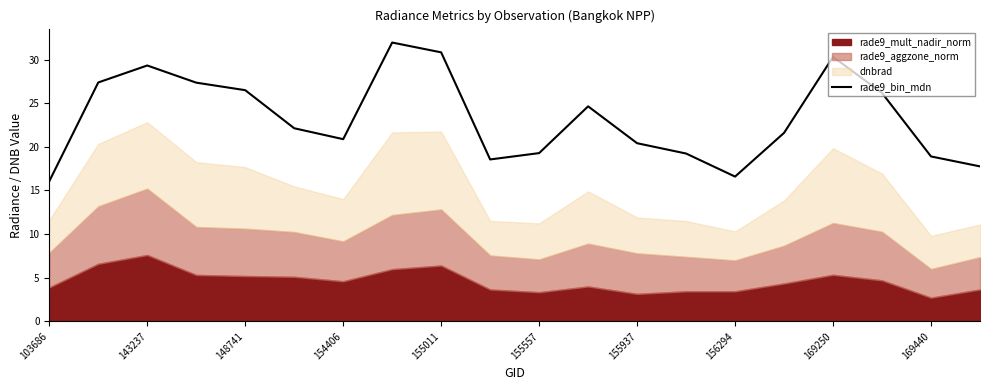

The rade9_bin_mdn series shows 13.4 at 154406. True or false?

False